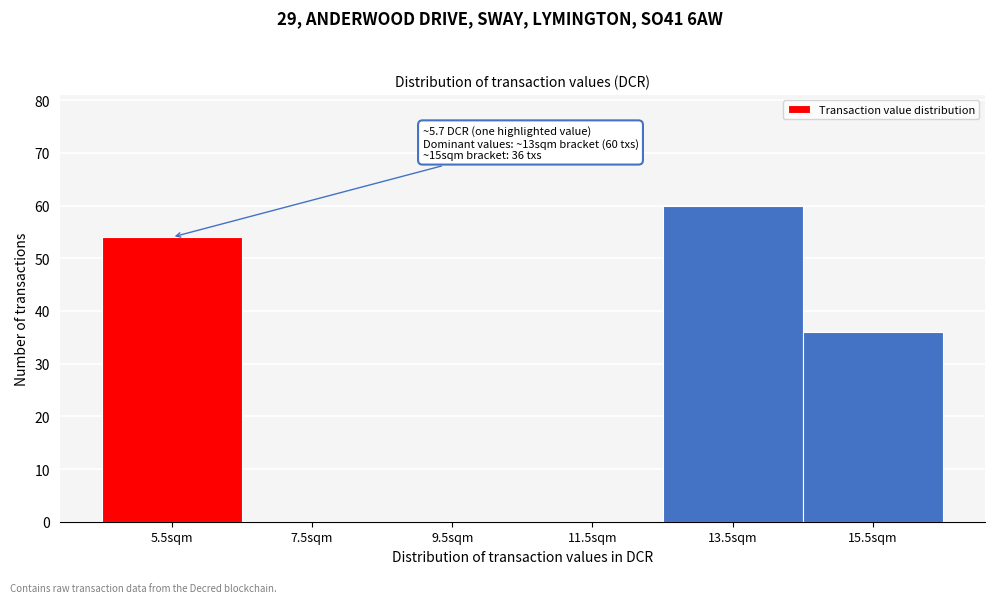

Over which range of the x-axis is the bar tallest?

12.5 to 14.5